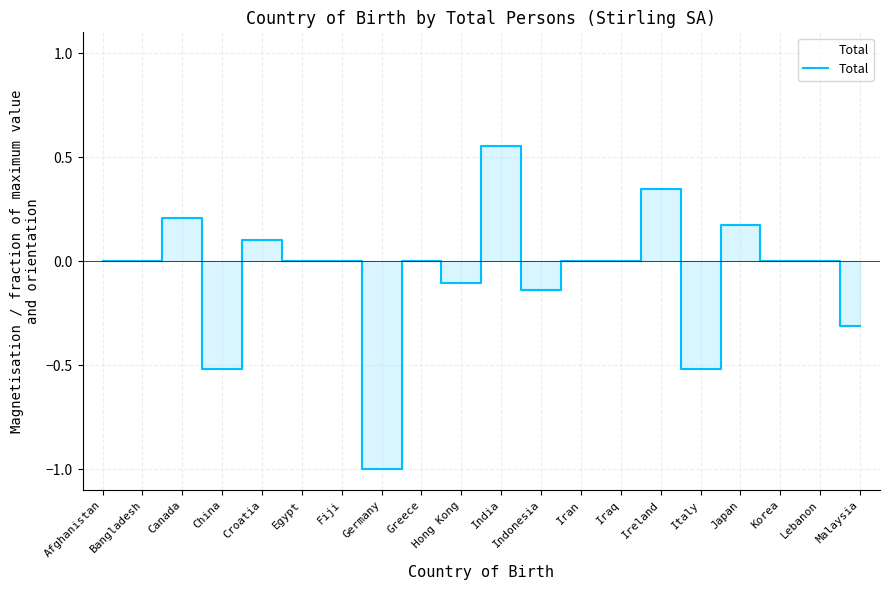

What is the difference between the maximum and minimum values?

1.6